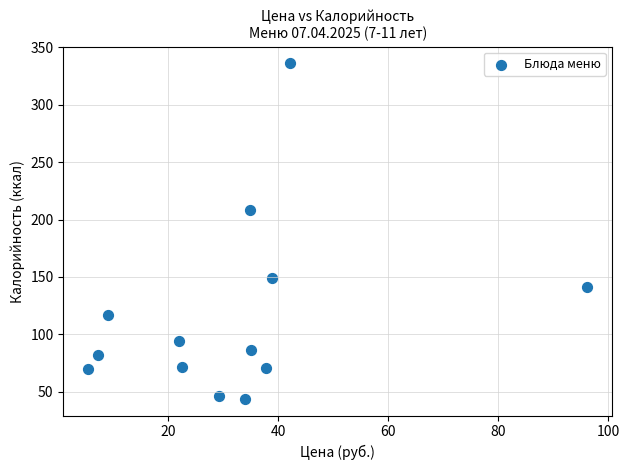

What is the range of X values (max minus min)?

90.8